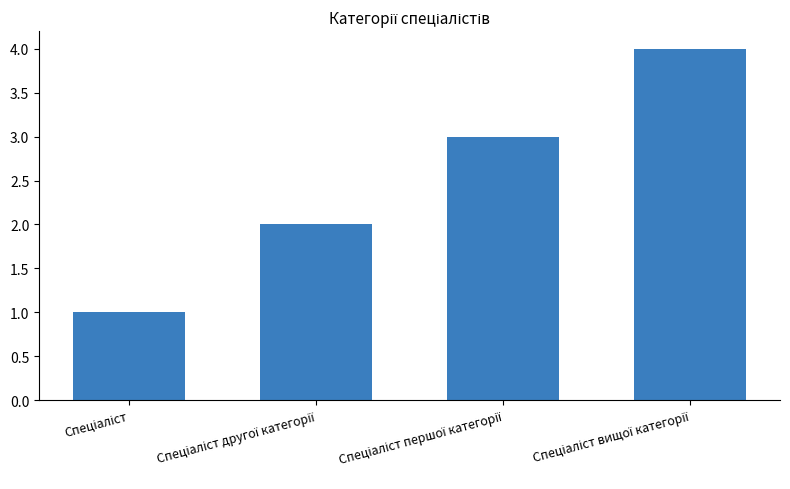

What is the sum of all values?

10